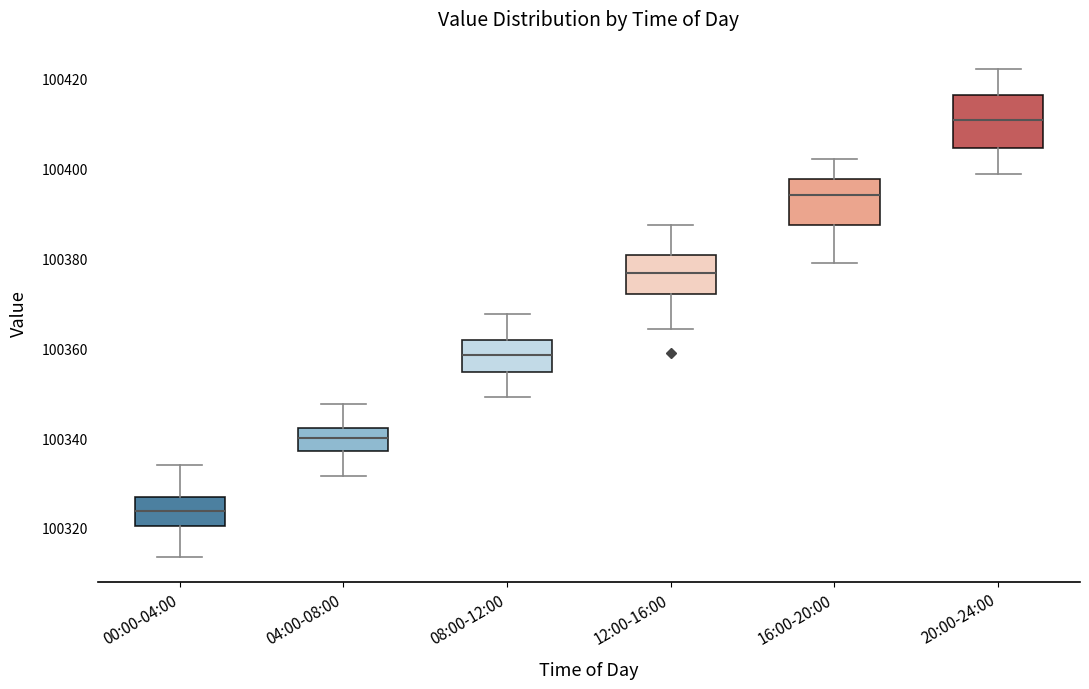

Which box's median line is the highest?

20:00-24:00